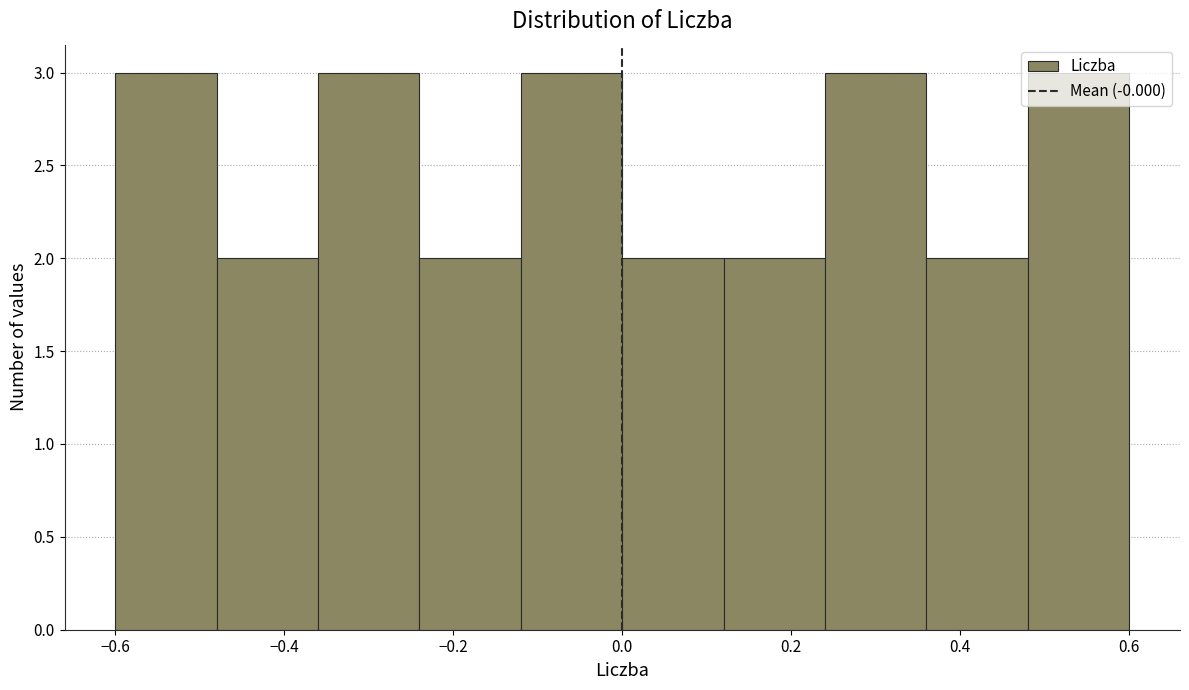

Reading left to right, transcribe this chart: for each bar, give the range it covers on the x-axis and its height. The values are not printed on the chart, so give them approximately, as read against the axis.

-0.60 to -0.48: 3
-0.48 to -0.36: 2
-0.36 to -0.24: 3
-0.24 to -0.12: 2
-0.12 to 0.00: 3
0.00 to 0.12: 2
0.12 to 0.24: 2
0.24 to 0.36: 3
0.36 to 0.48: 2
0.48 to 0.60: 3